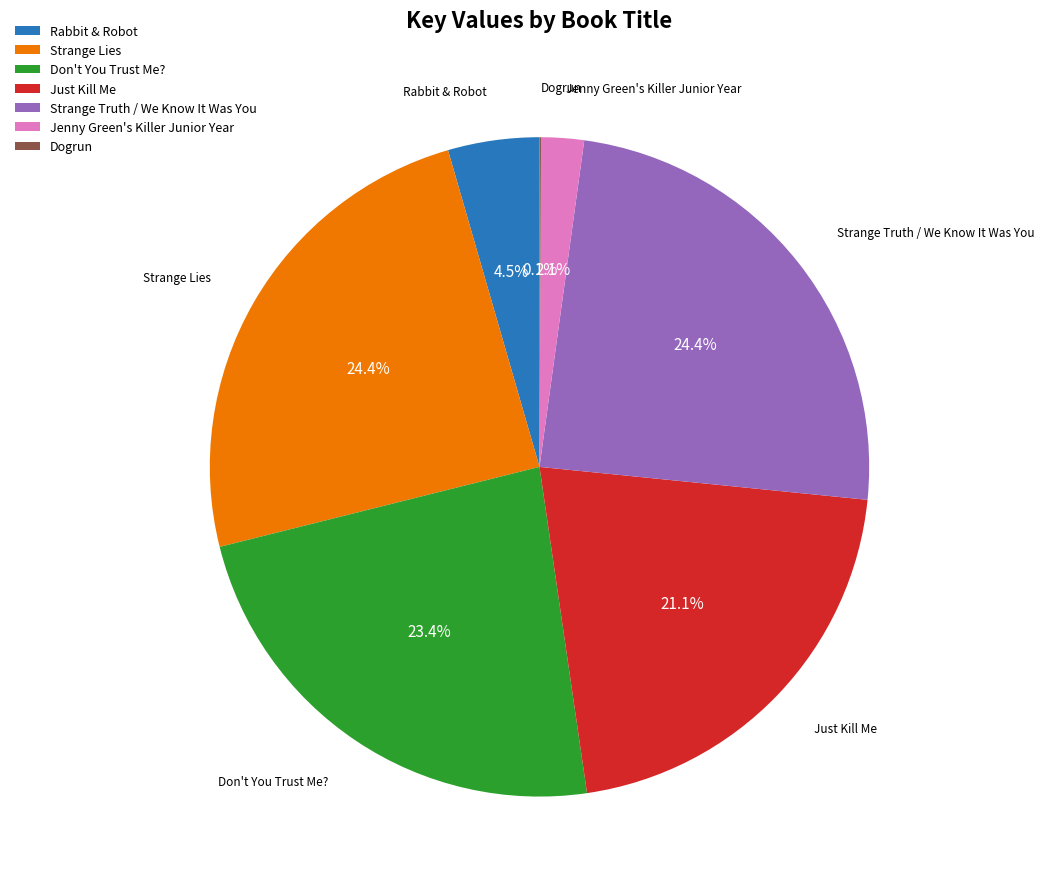

The Jenny Green's Killer Junior Year slice represents 12% of the pie. True or false?

False